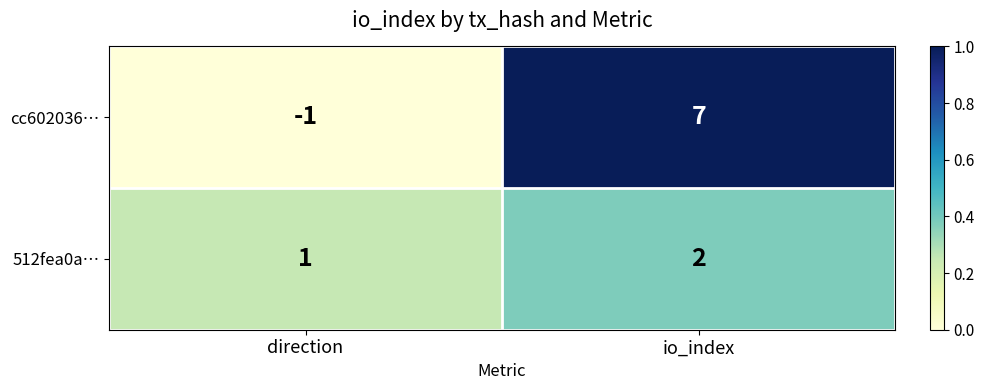

What is the difference between the maximum and minimum values in the cc602036… series?

8